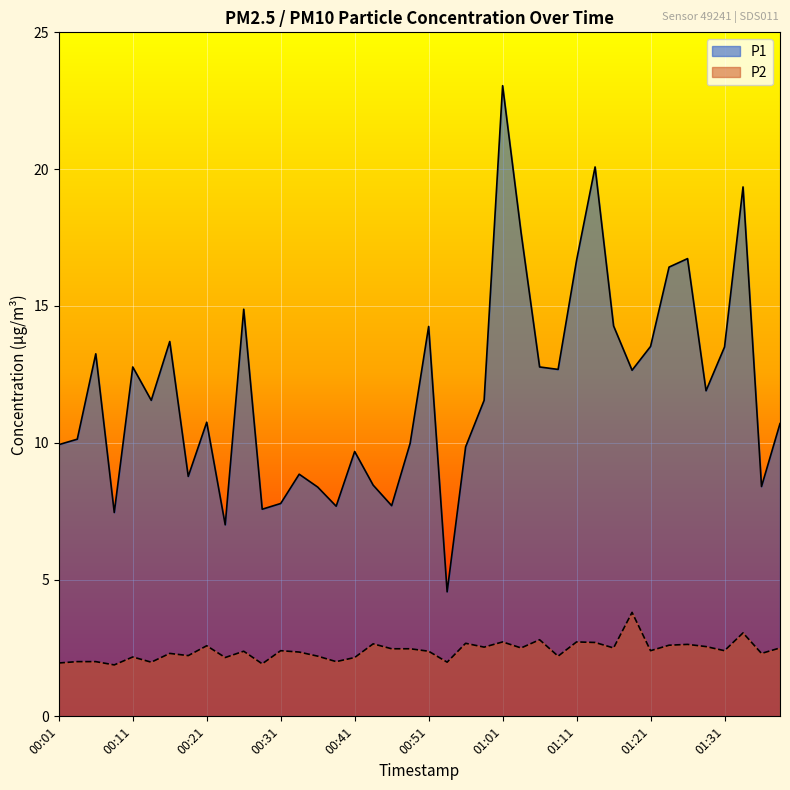

Read the P1 value at 01:36.

8.4